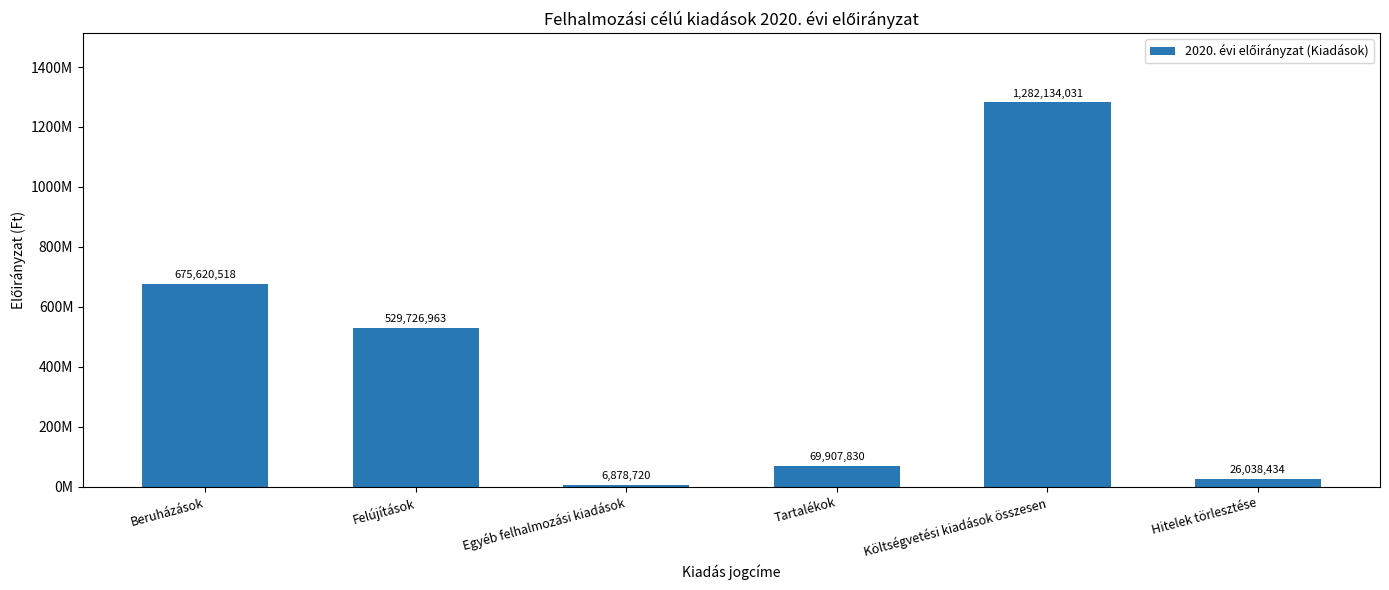

Does the chart contain any negative values?

No